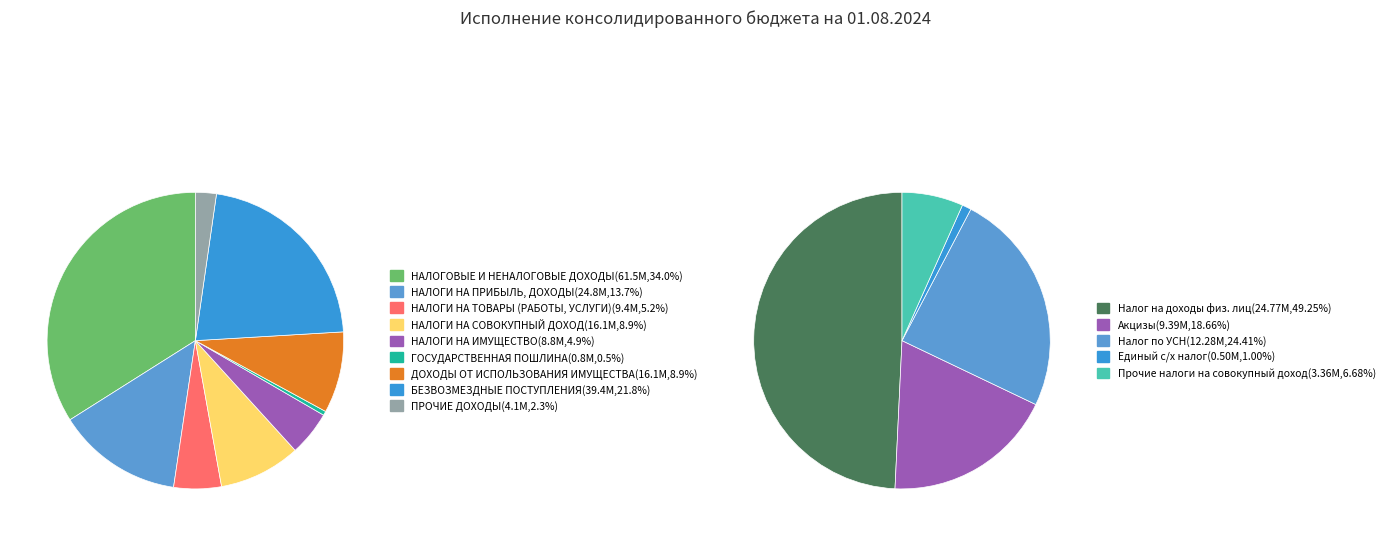

Which category has the smallest portion of the pie?

ГОСУДАРСТВЕННАЯ ПОШЛИНА